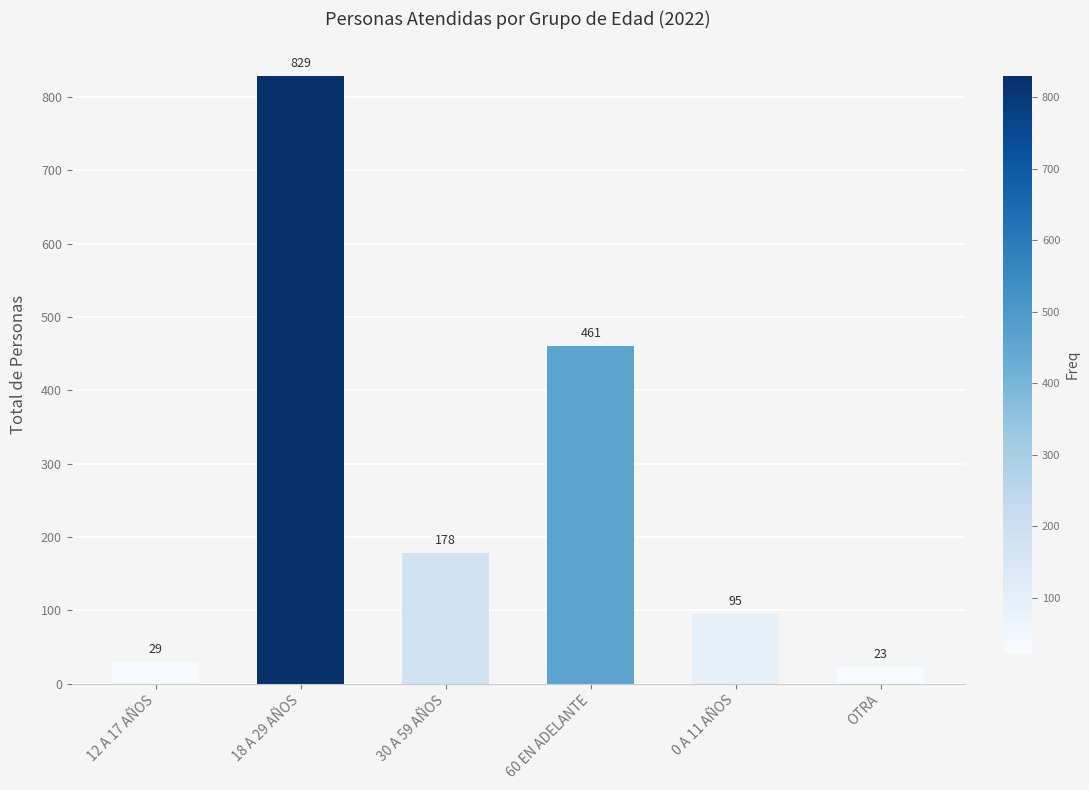

Is it true that the value at 0 A 11 AÑOS is 127?

False